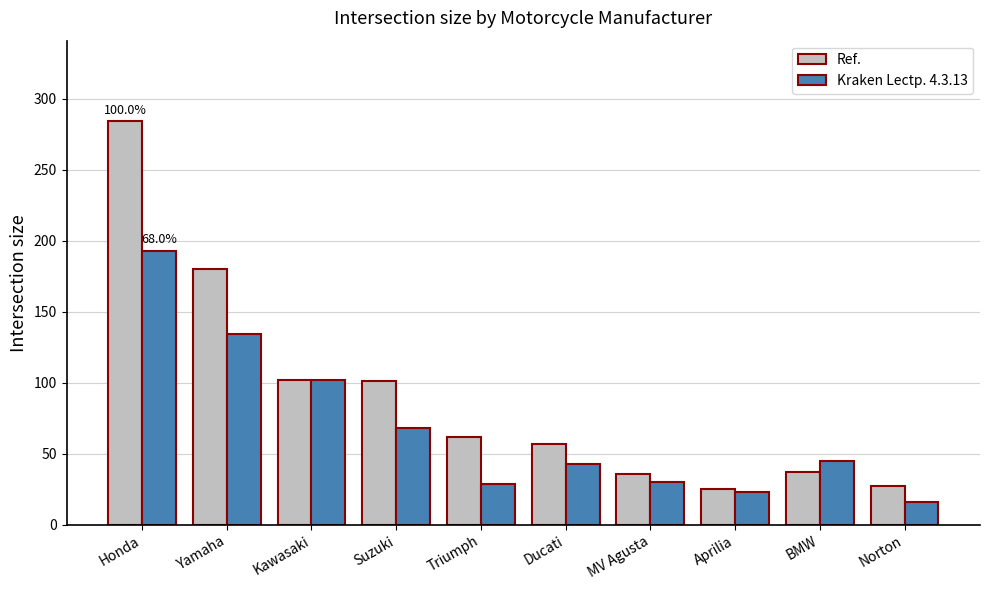

At which category is the sum across all series the highest?

Honda